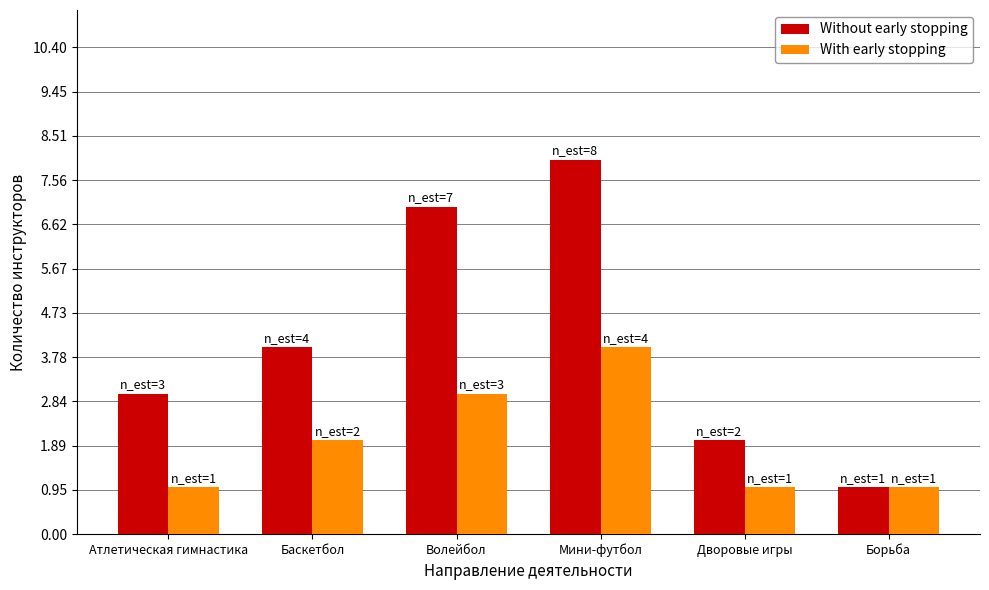

Reading left to right, what are all the values shown in this chart?

Without early stopping: 3	4	7	8	2	1
With early stopping: 1	2	3	4	1	1